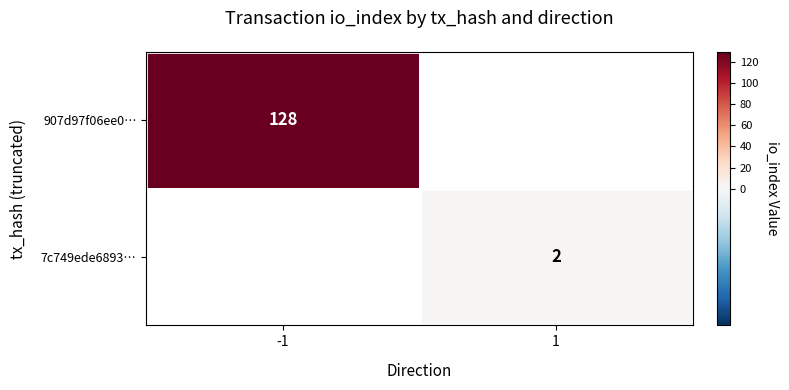

Is the value of 907d97f06ee0… at -1 greater than the value of 7c749ede6893… at 1?

Yes